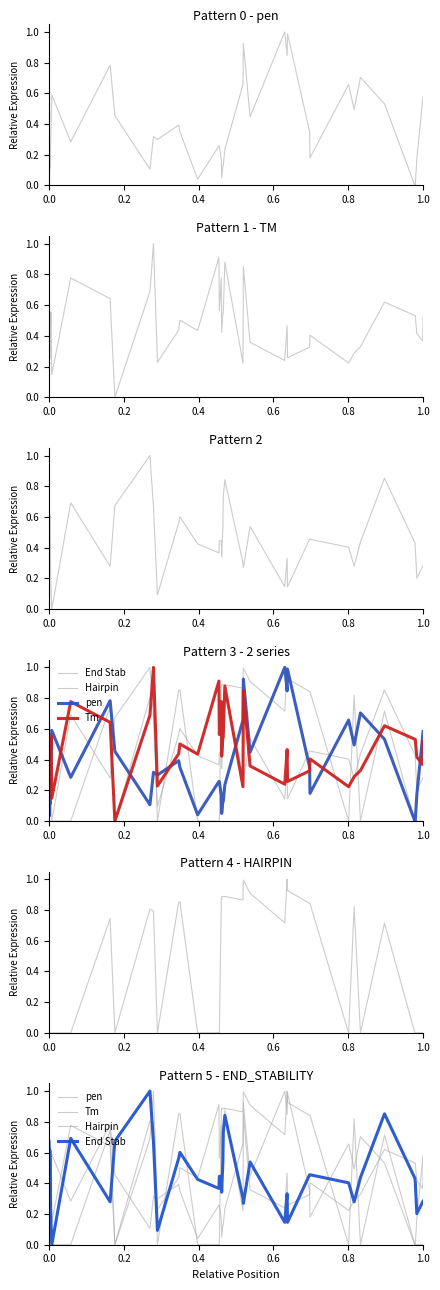

True or false: End Stab has a value of 1.0 at 13.

False